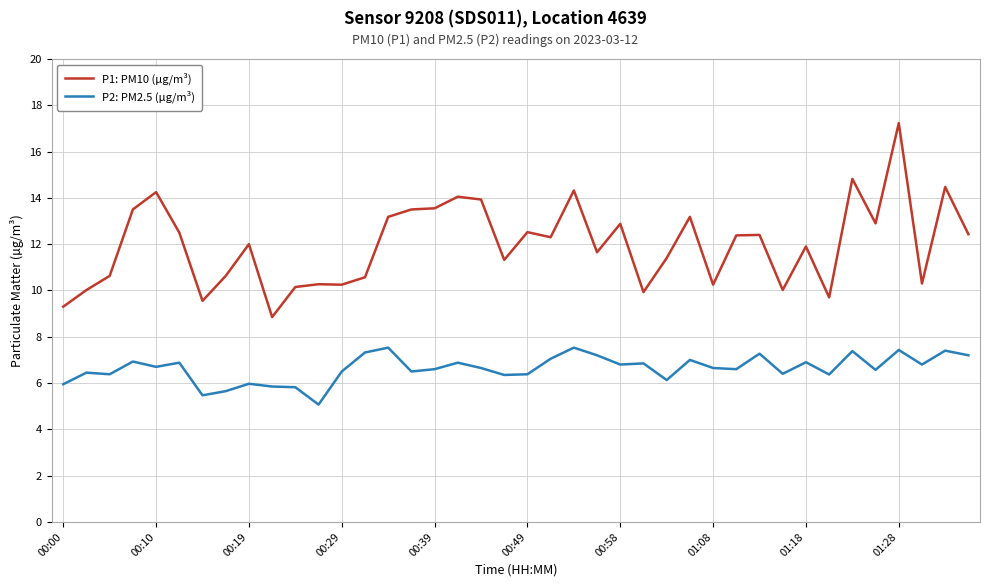

True or false: P2: PM2.5 (µg/m³) and P1: PM10 (µg/m³) intersect in this chart.

False